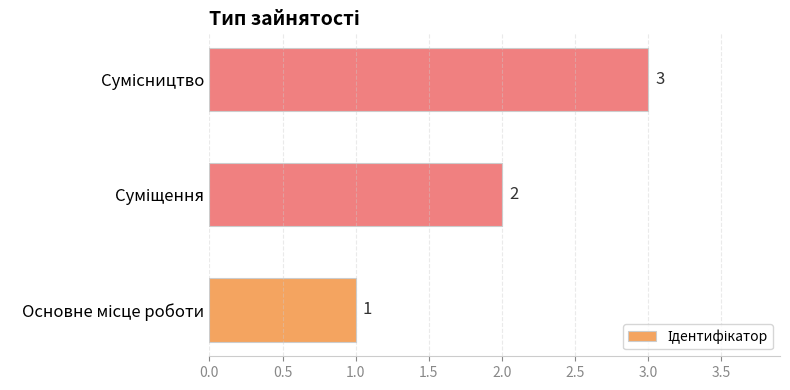

What is the maximum value shown in the chart?

3